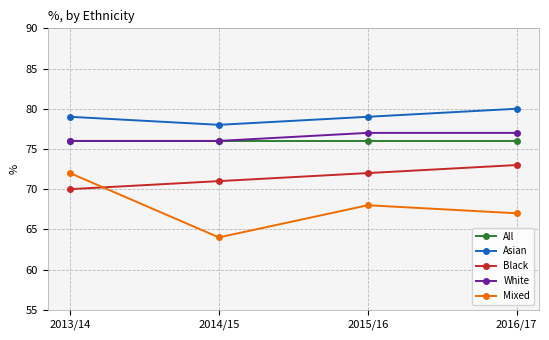

What position from the right is 2013/14?

4